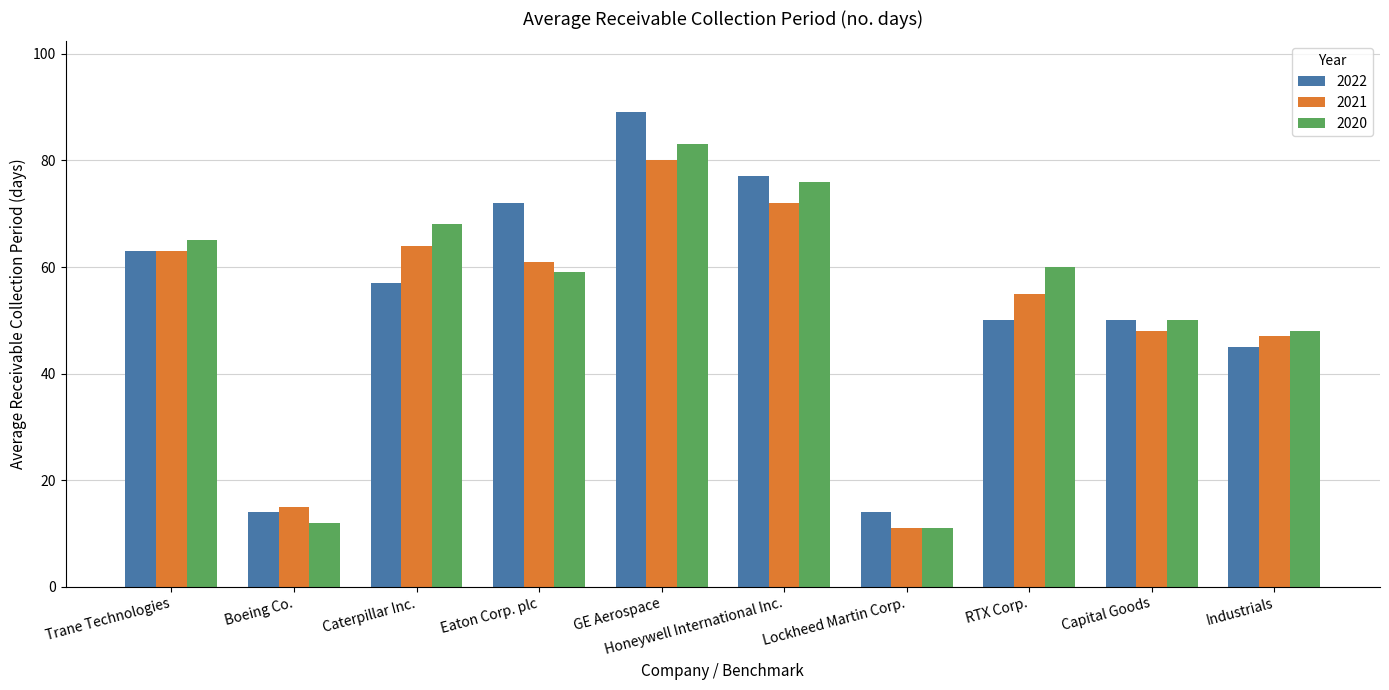

At which label does 2021 first exceed 61?

Trane Technologies